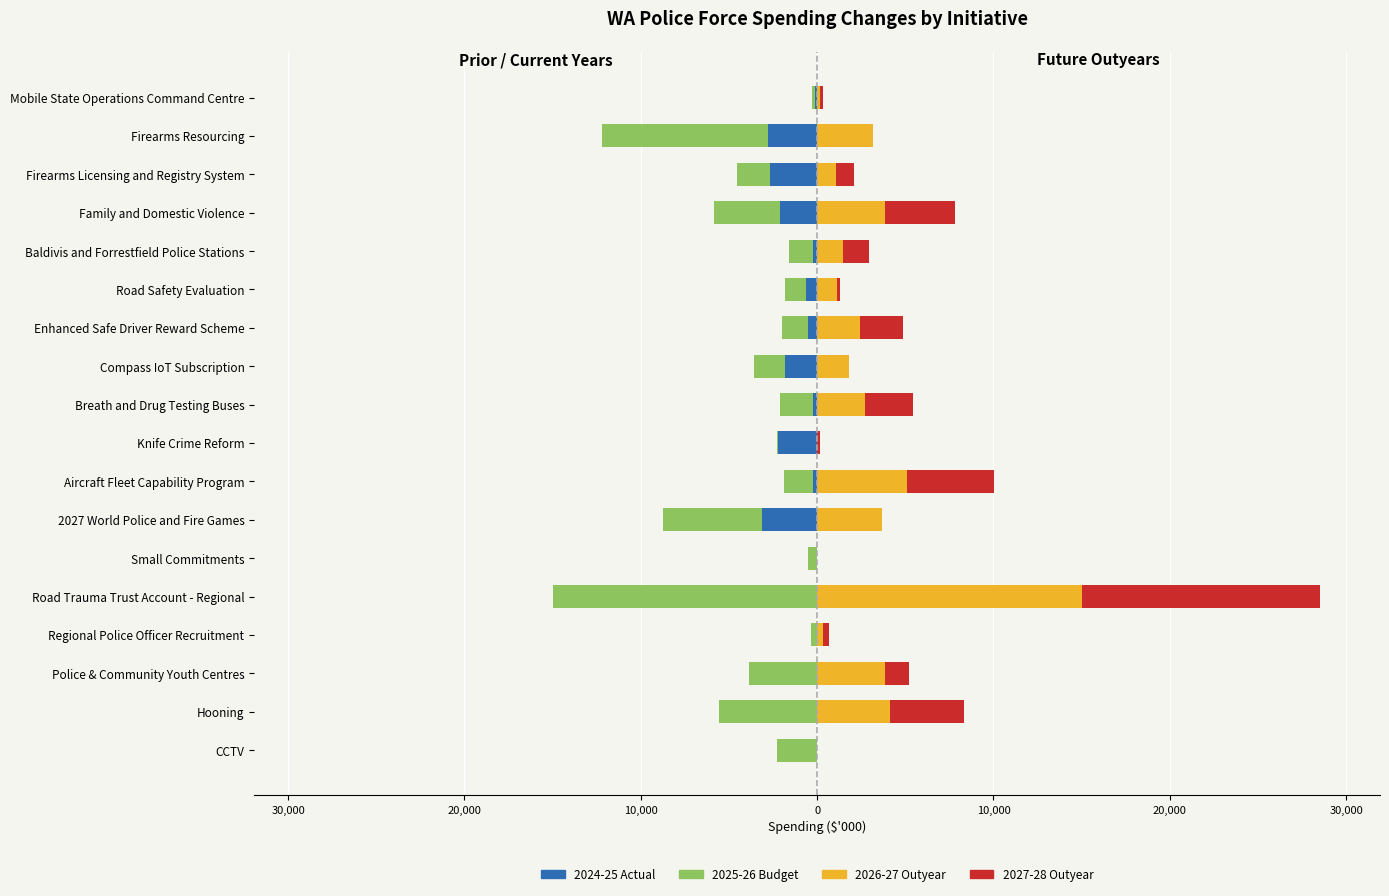

Reading right to left, extract all data points from this chart.

2024-25 Actual: -131	-2810	-2673	-2102	-216	-634	-495	-1800	-249	-2208	-205	-3150	0	0	0	0	0	0
2025-26 Budget: -173	-9386	-1860	-3767	-1385	-1205	-1508	-1800	-1838	-41	-1661	-5615	-525	-15000	-334	-3866	-5561	-2302
2026-27 Outyear: 178	3169	1062	3862	1445	1143	2440	1800	2693	12	5074	3665	0	15000	325	3866	4136	0
2027-28 Outyear: 182	0	1042	3958	1503	143	2440	0	2753	162	4960	0	0	13500	332	1366	4196	0